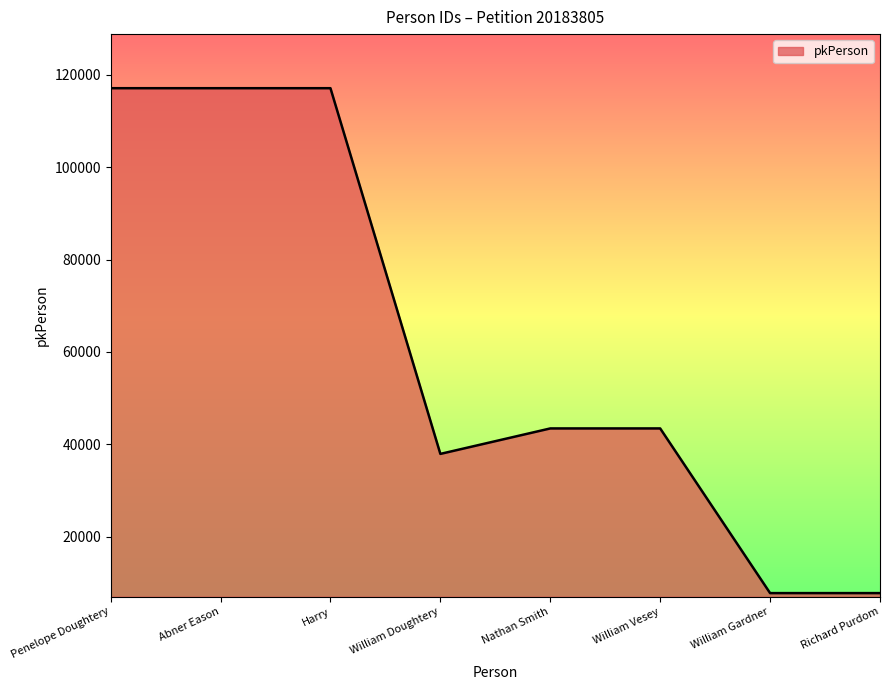

What is the smallest value displayed?

7780